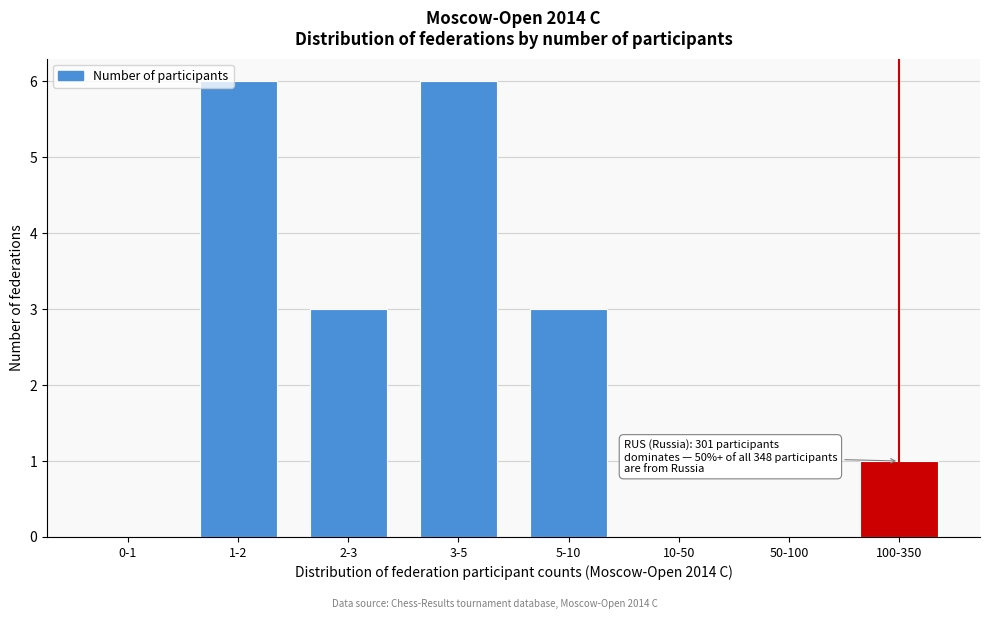

Reading left to right, list all the values displayed in this chart.

0-1=0	1-2=6	2-3=3	3-5=6	5-10=3	10-50=0	50-100=0	100-350=1